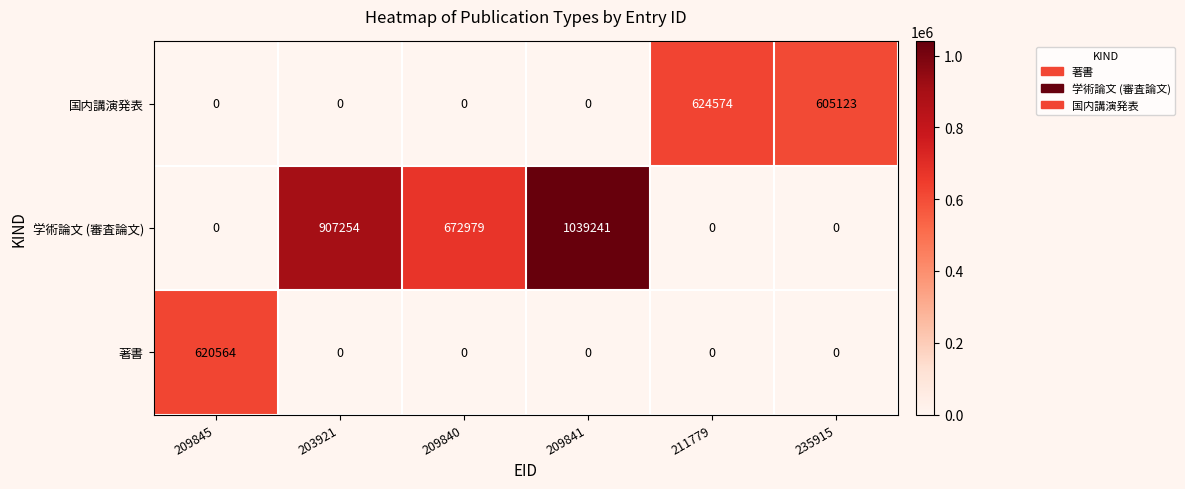

At which category does the chart reach its peak across all series?

209841